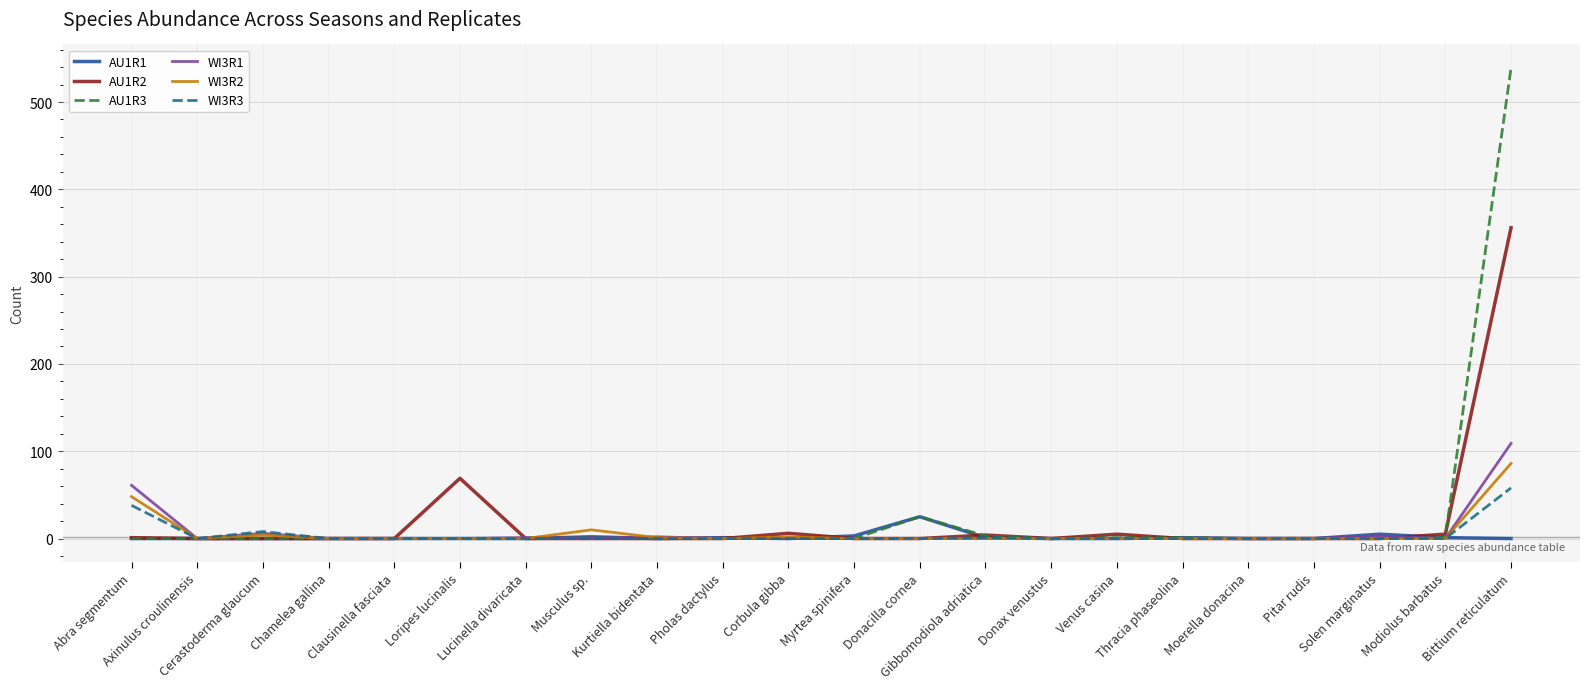

What is the greatest value displayed?

539